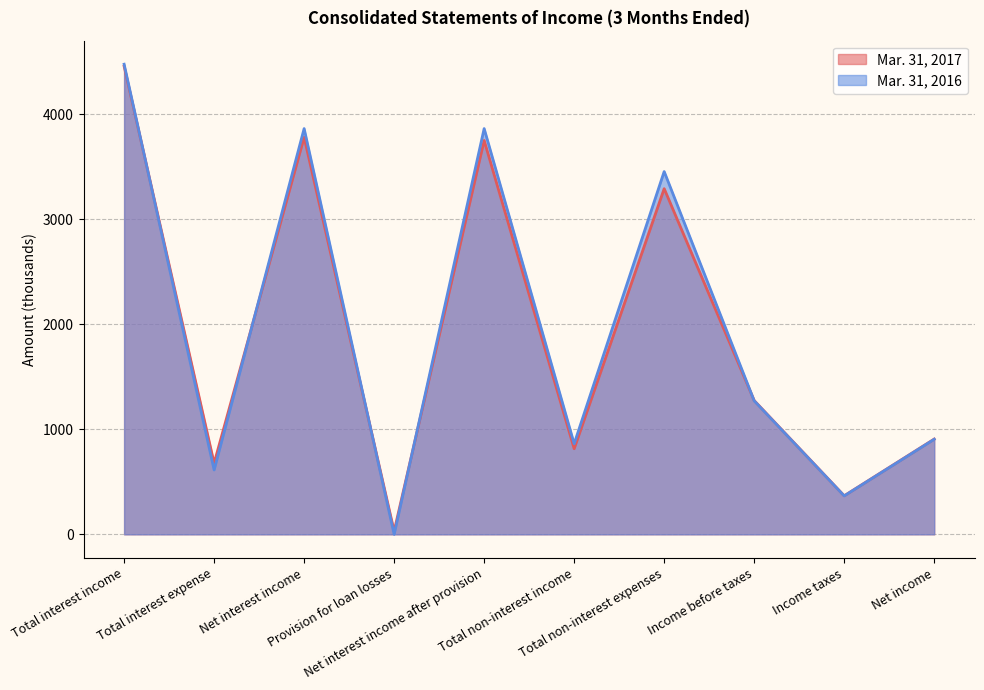

Between Total non-interest income and Income taxes, which is larger?

Total non-interest income